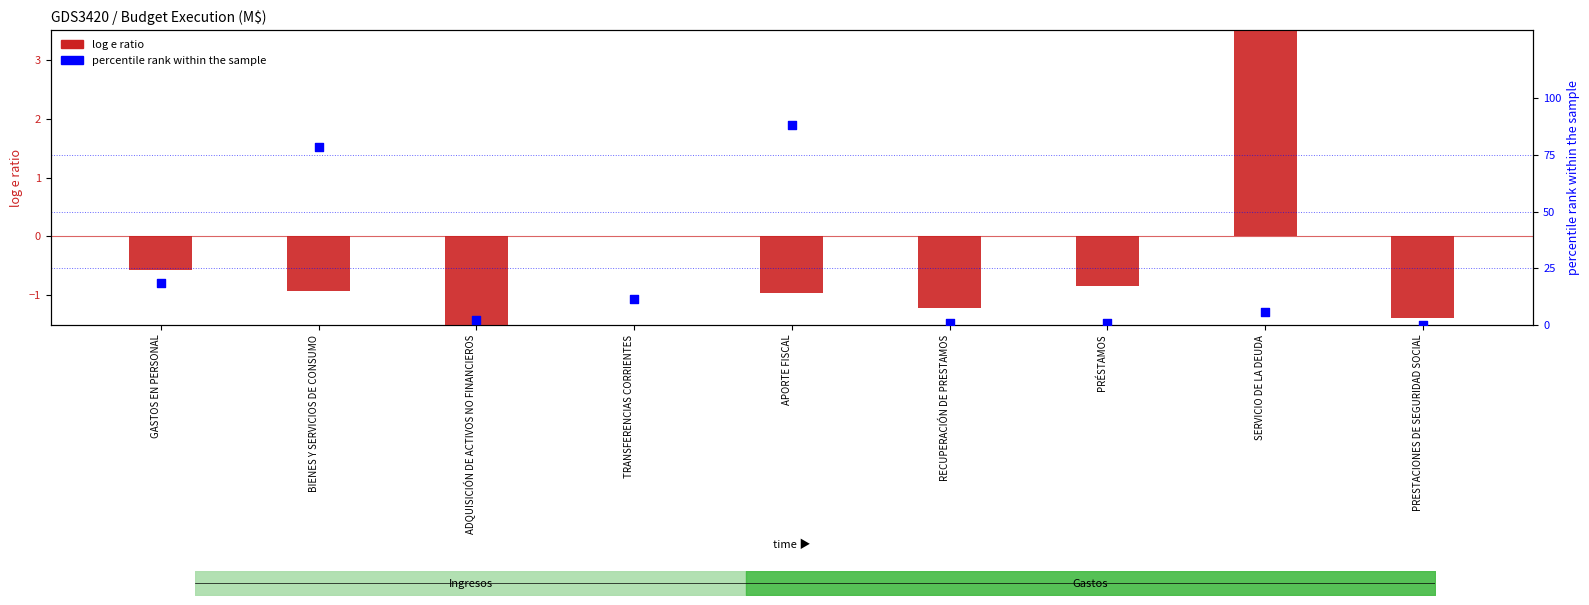

Which series has the widest spread of Y values?

percentile rank within the sample